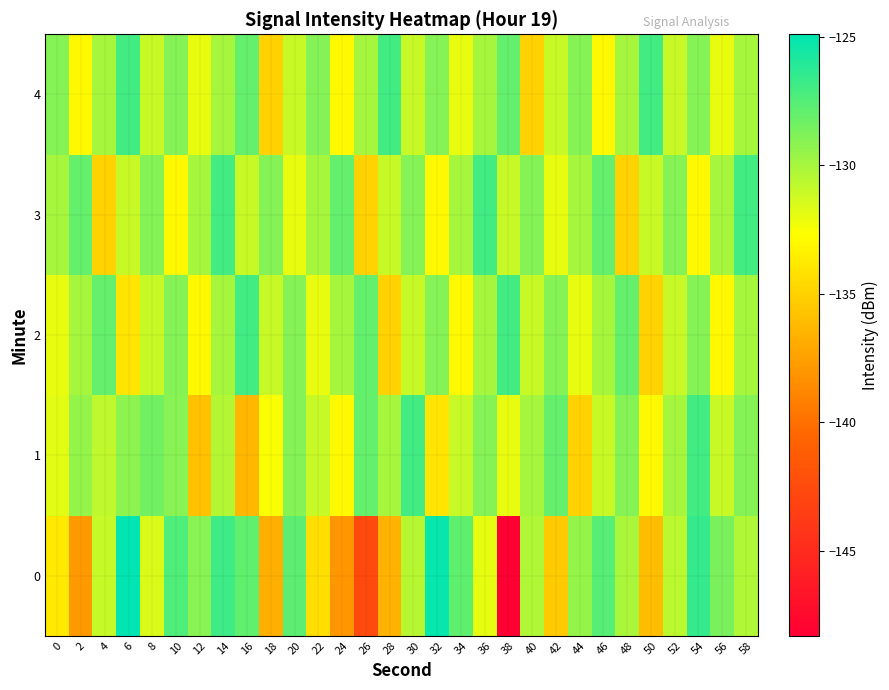

How many series are shown in this chart?

5